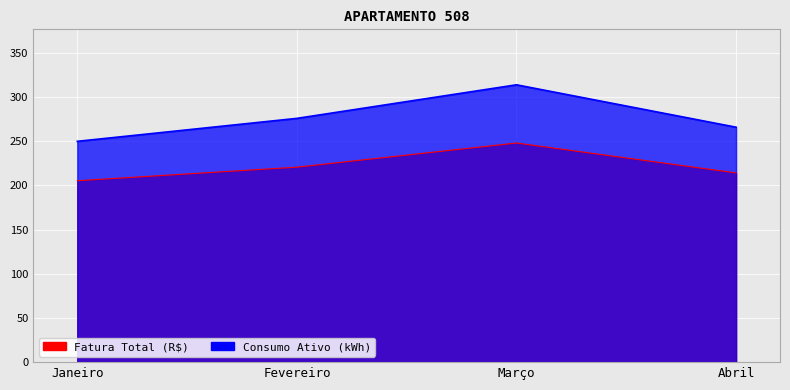

How many data points does each series have?

4